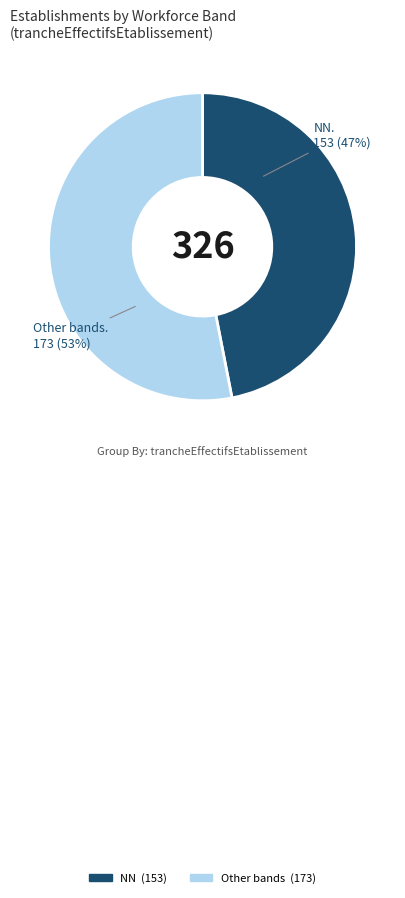

To the nearest percent, what is the average slice percentage?

50%